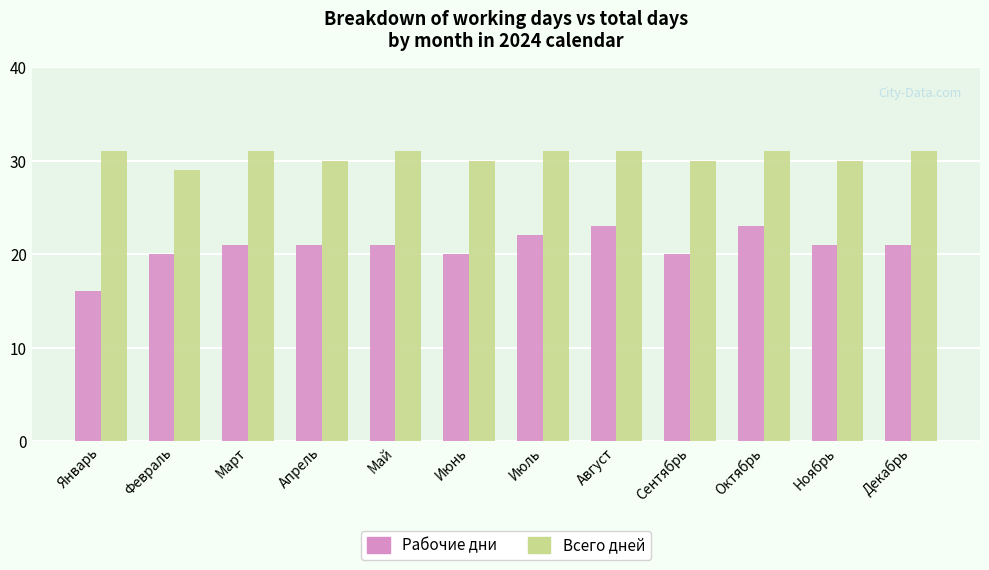

Is it true that Рабочие дни equals 21 at Апрель?

True